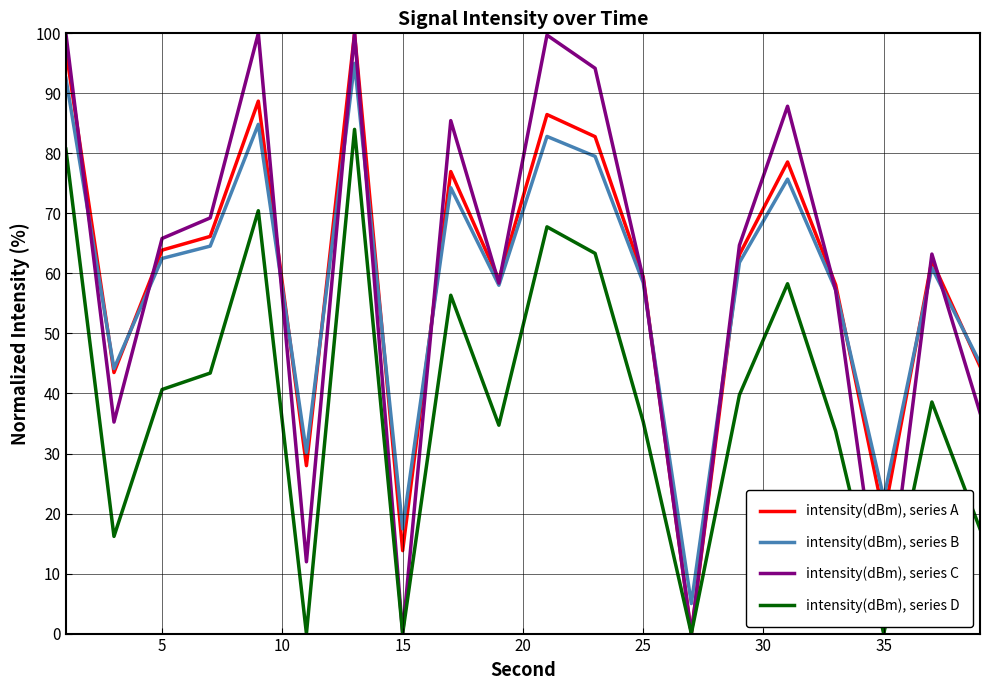

What is the highest value of the intensity(dBm), series A series?

100.0